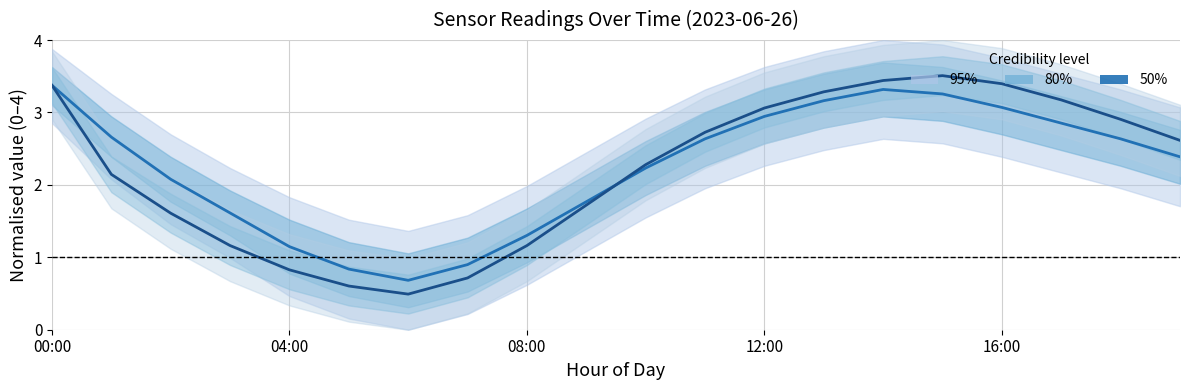

Count the number of categories in the chart.

20